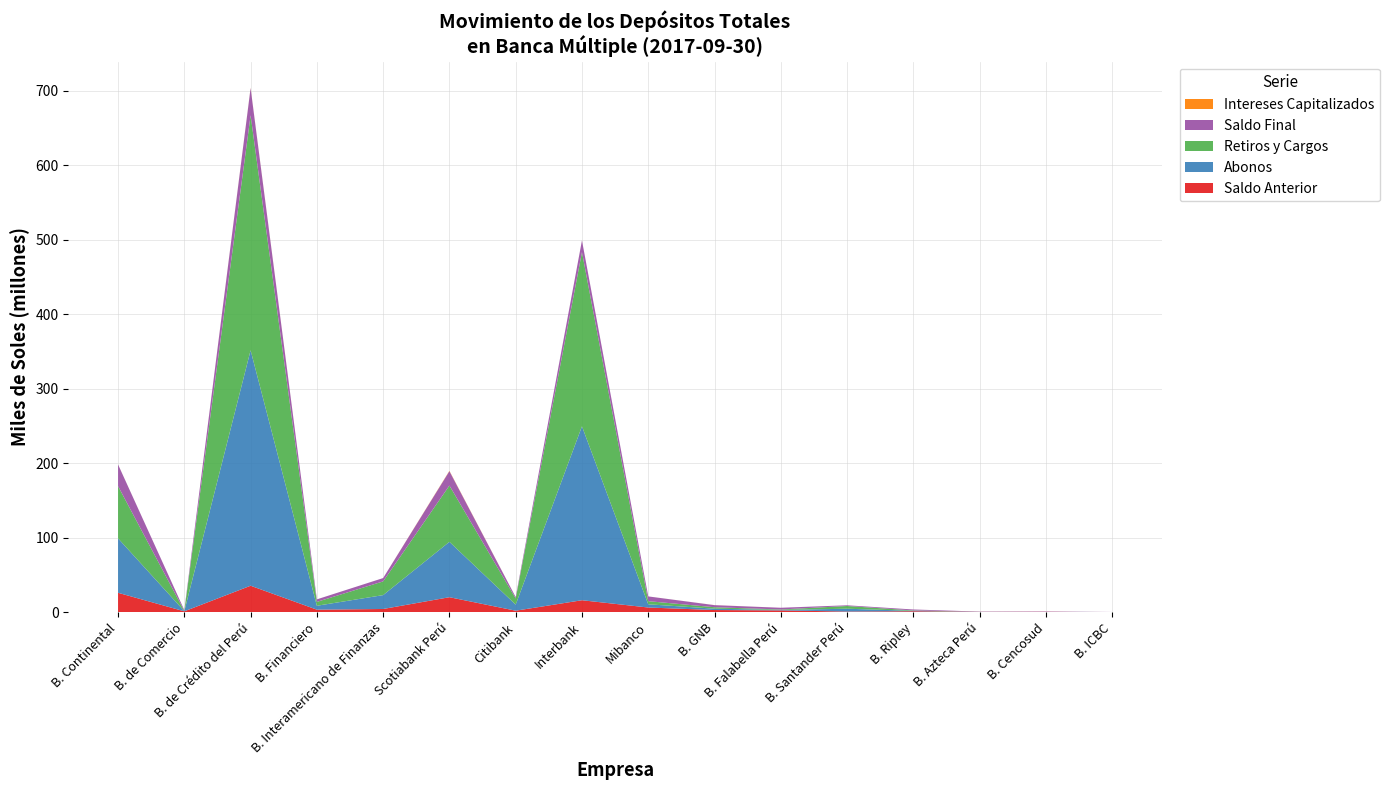

Reading right to left, transcribe all the data shown in this chart.

Saldo Anterior: B. ICBC=57414.9	B. Cencosud=445194.4	B. Azteca Perú=340957.8	B. Ripley=1274738.9	B. Santander Perú=860967.1	B. Falabella Perú=2367421.2	B. GNB=2871742.1	Mibanco=6258951.0	Interbank=16022385.6	Citibank=1989748.7	Scotiabank Perú=20081513.3	B. Interamericano de Finanzas=4274147.7	B. Financiero=3368762.1	B. de Crédito del Perú=35496078.2	B. de Comercio=1142473.5	B. Continental=26018816.5
Abonos: B. ICBC=74364.7	B. Cencosud=29691.2	B. Azteca Perú=59357.5	B. Ripley=523358.6	B. Santander Perú=3758363.1	B. Falabella Perú=589807.3	B. GNB=1810248.3	Mibanco=4323706.3	Interbank=233556874.4	Citibank=8136329.1	Scotiabank Perú=74376524.2	B. Interamericano de Finanzas=18626074.9	B. Financiero=5233663.0	B. de Crédito del Perú=316199562.6	B. de Comercio=235513.2	B. Continental=73098696.7
Retiros y Cargos: B. ICBC=43746.1	B. Cencosud=29006.6	B. Azteca Perú=65757.8	B. Ripley=523572.1	B. Santander Perú=3656344.1	B. Falabella Perú=663929.7	B. GNB=1940614.2	Mibanco=4179982.5	Interbank=233942211.7	Citibank=8257994.8	Scotiabank Perú=75566814.5	B. Interamericano de Finanzas=18438513.4	B. Financiero=5202165.0	B. de Crédito del Perú=315556072.0	B. de Comercio=247022.5	B. Continental=70091014.6
Saldo Final: B. ICBC=88033.5	B. Cencosud=447297.8	B. Azteca Perú=335108.2	B. Ripley=1278481.2	B. Santander Perú=962986.2	B. Falabella Perú=2296107.9	B. GNB=2807136.9	Mibanco=6404198.6	Interbank=15659923.6	Citibank=1869341.3	Scotiabank Perú=19344634.8	B. Interamericano de Finanzas=4464514.9	B. Financiero=3400260.1	B. de Crédito del Perú=36500660.4	B. de Comercio=1131117.5	B. Continental=29076863.8
Intereses Capitalizados: B. ICBC=0.0	B. Cencosud=1418.8	B. Azteca Perú=550.8	B. Ripley=3955.7	B. Santander Perú=0.0	B. Falabella Perú=2809.0	B. GNB=65760.7	Mibanco=1523.9	Interbank=22875.3	Citibank=1258.3	Scotiabank Perú=453411.7	B. Interamericano de Finanzas=2805.8	B. Financiero=0.0	B. de Crédito del Perú=361091.6	B. de Comercio=153.3	B. Continental=50365.2